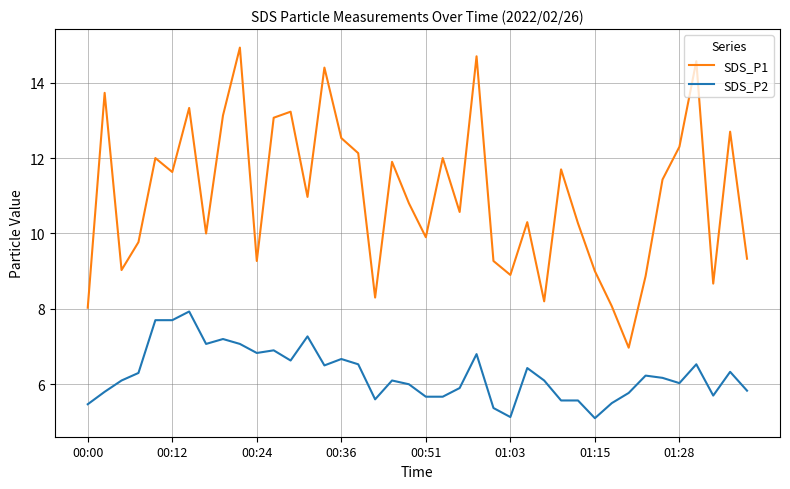

Which series has the largest range (max minus min)?

SDS_P1